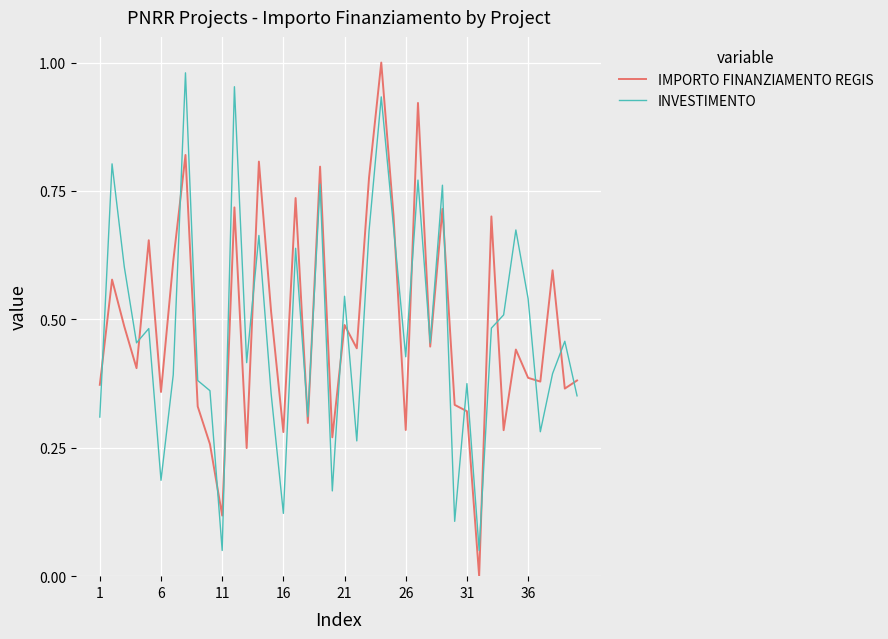

At how many categories does at least one series exceed 0?

40